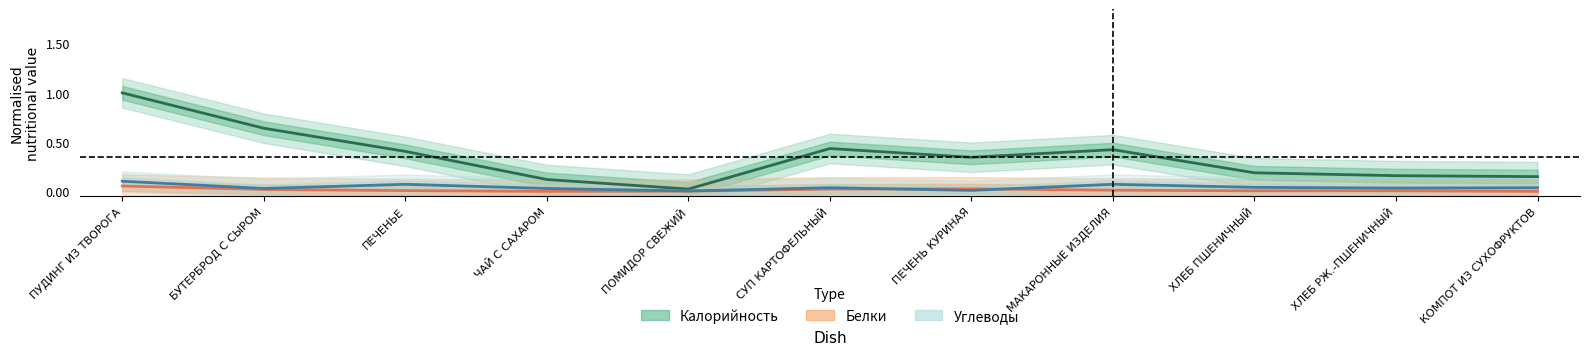

Rank the series at ПЕЧЕНЬ КУРИНАЯ from highest to lowest value.

Калорийность, Белки, Углеводы